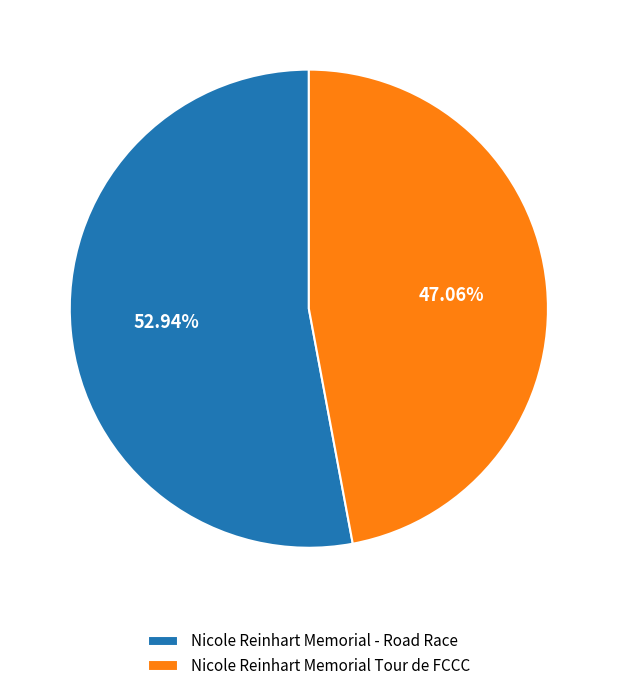

What is the ratio of the value at Nicole Reinhart Memorial - Road Race to the value at Nicole Reinhart Memorial Tour de FCCC?

1.1